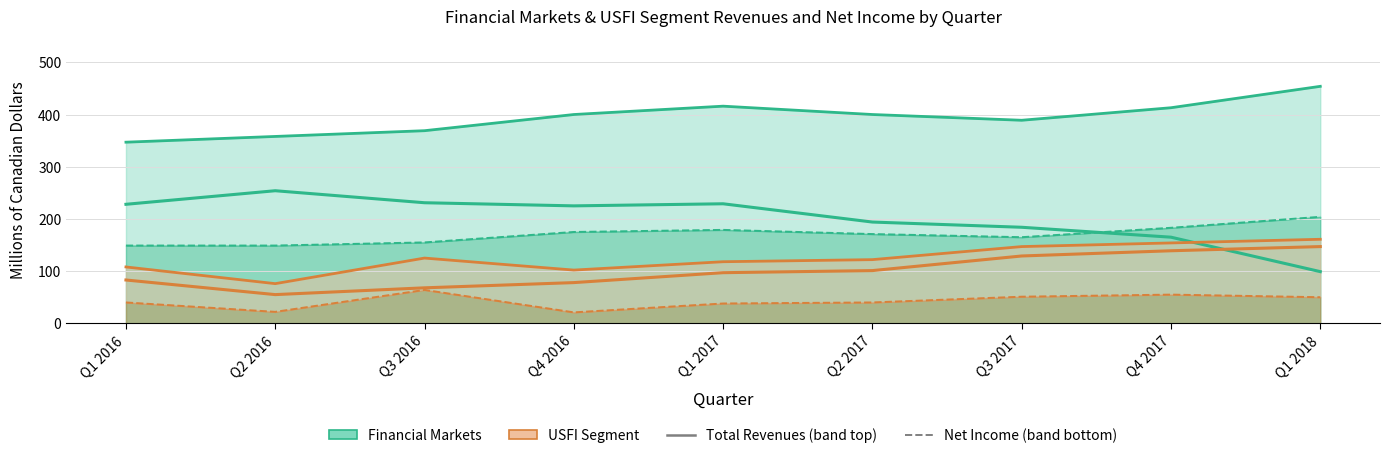

Does the chart have visible grid lines?

Yes